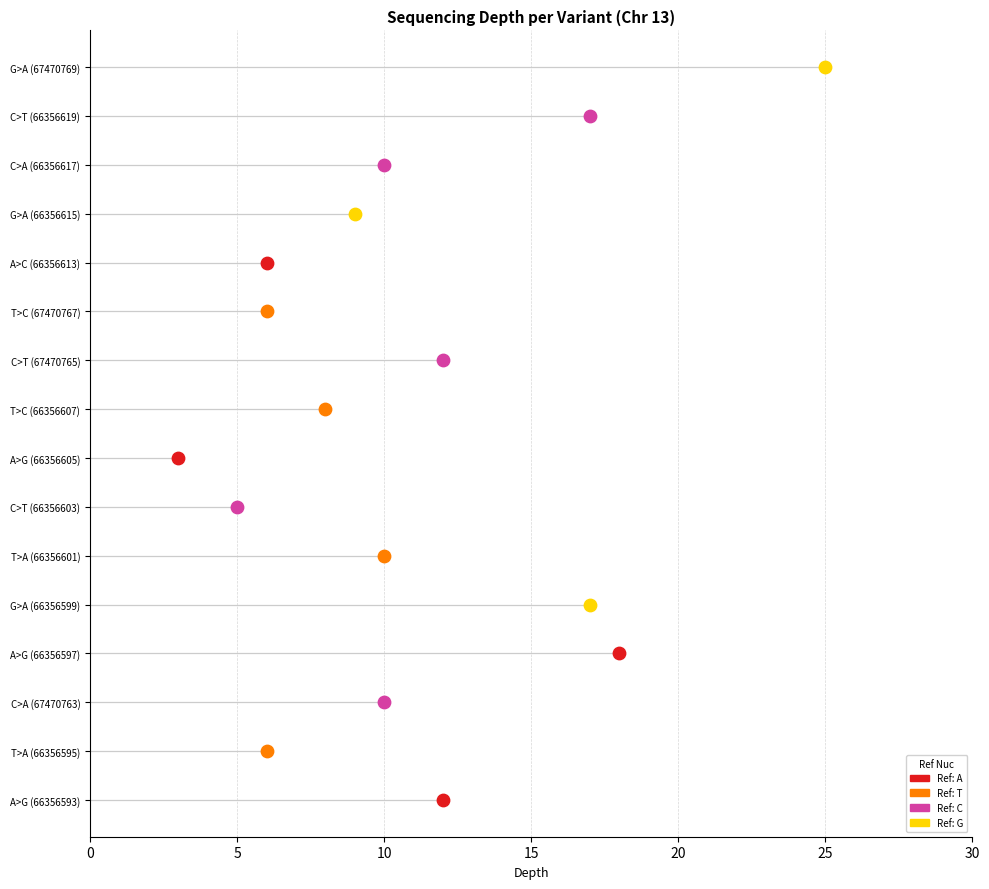

What is the change in value from A>G (66356593) to A>C (66356613)?

-6